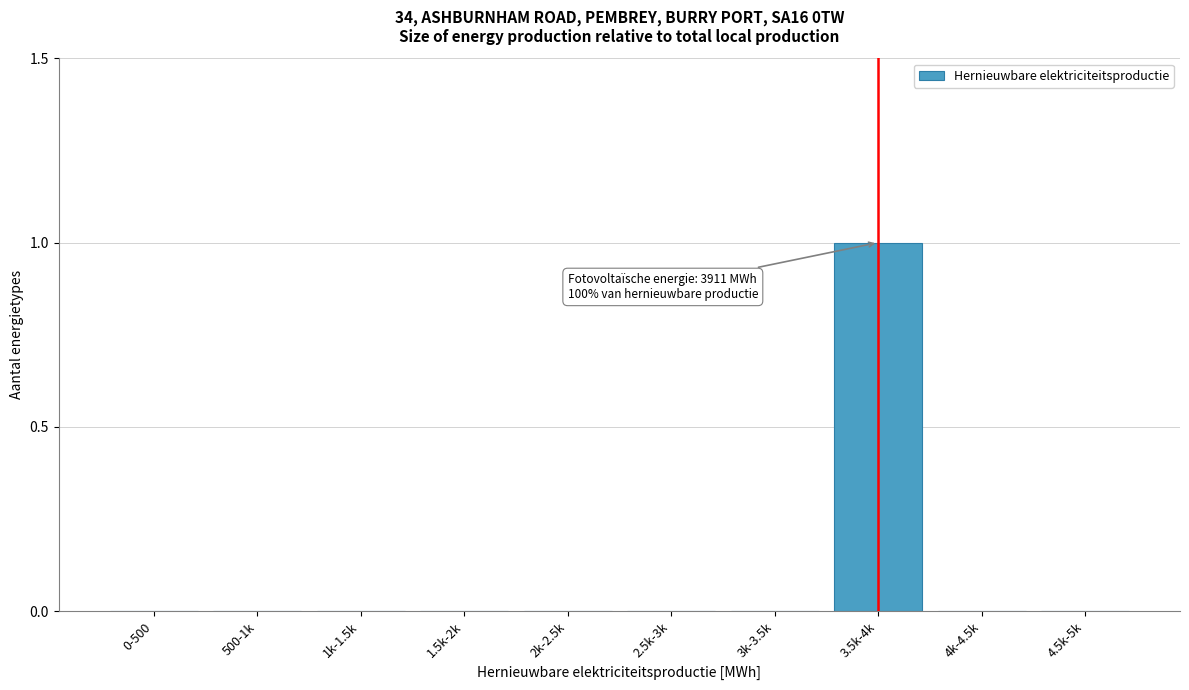

Reading left to right, list all the values displayed in this chart.

0-500=0	500-1k=0	1k-1.5k=0	1.5k-2k=0	2k-2.5k=0	2.5k-3k=0	3k-3.5k=0	3.5k-4k=1	4k-4.5k=0	4.5k-5k=0